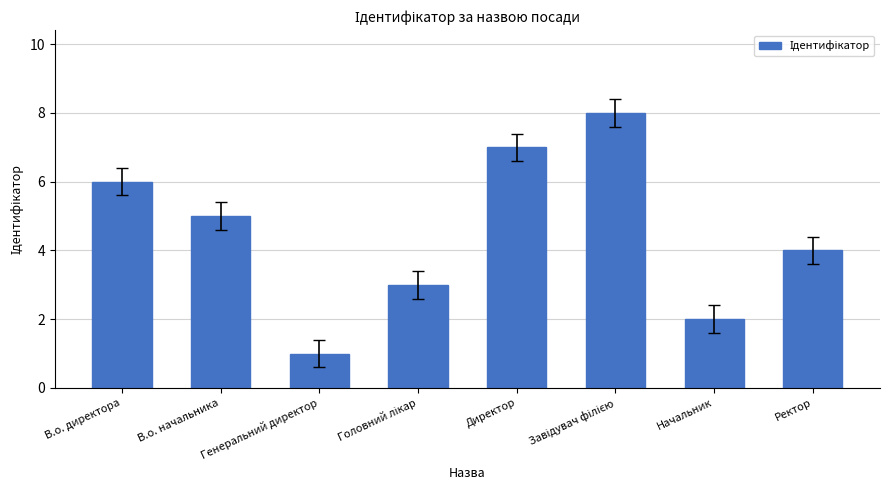

Is it true that the value at Ректор is 4?

True